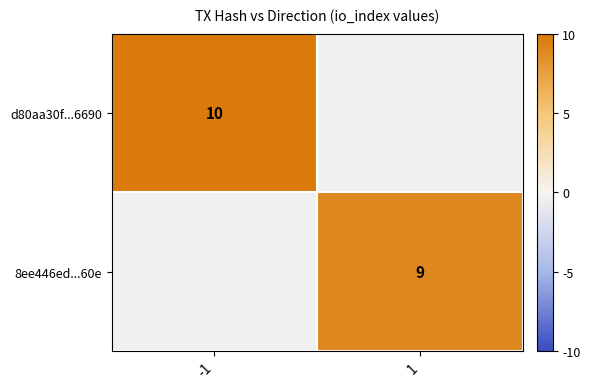

The value of d80aa30f...6690 at -1 is 3. True or false?

False